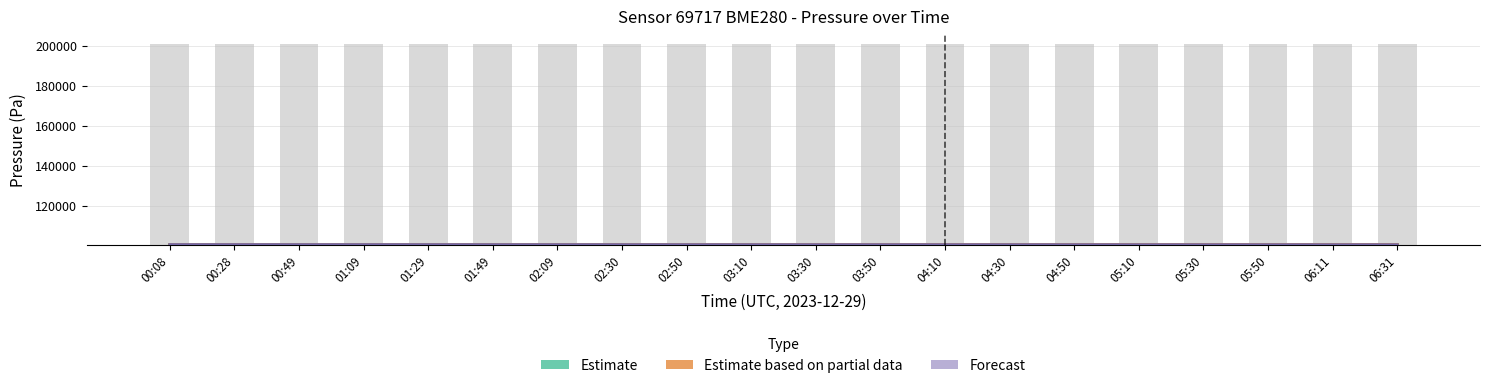

How many bars are there in total?

60